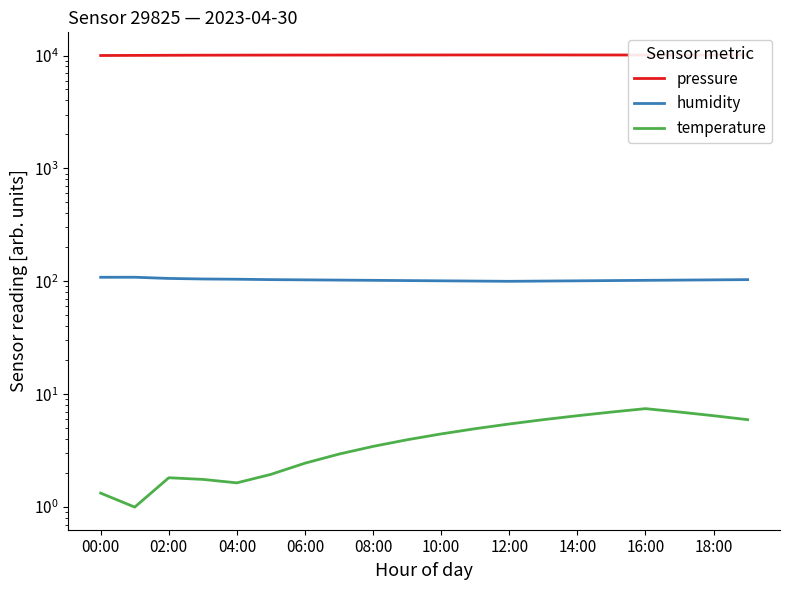

How many lines are shown in the chart?

3